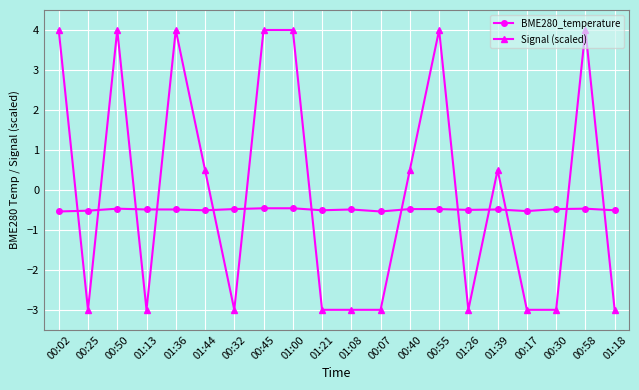

Rank the series by their average value, from highest to lowest.

Signal (scaled), BME280_temperature